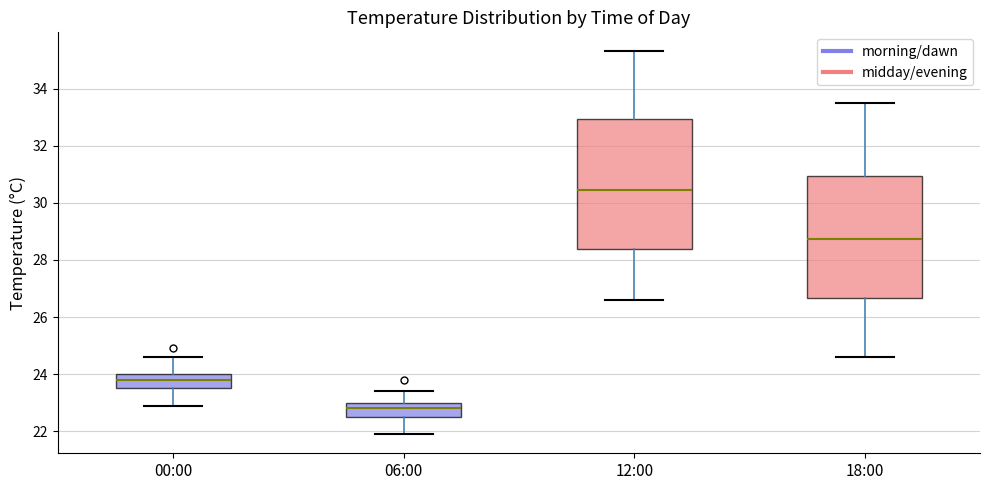

Which box's median line is the lowest?

06:00